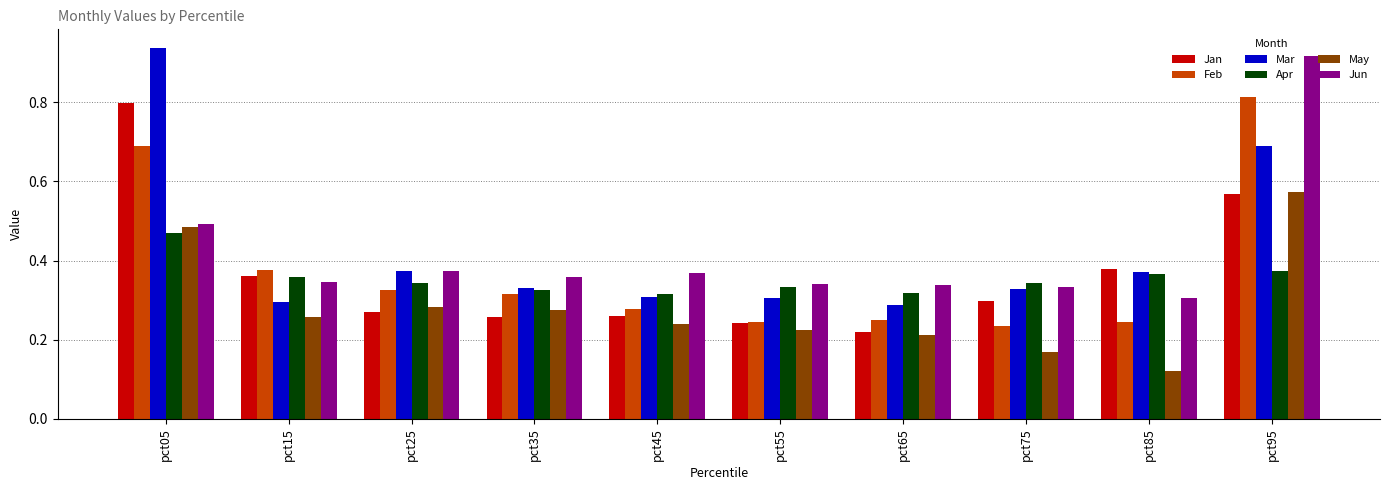

How many series are shown in this chart?

6